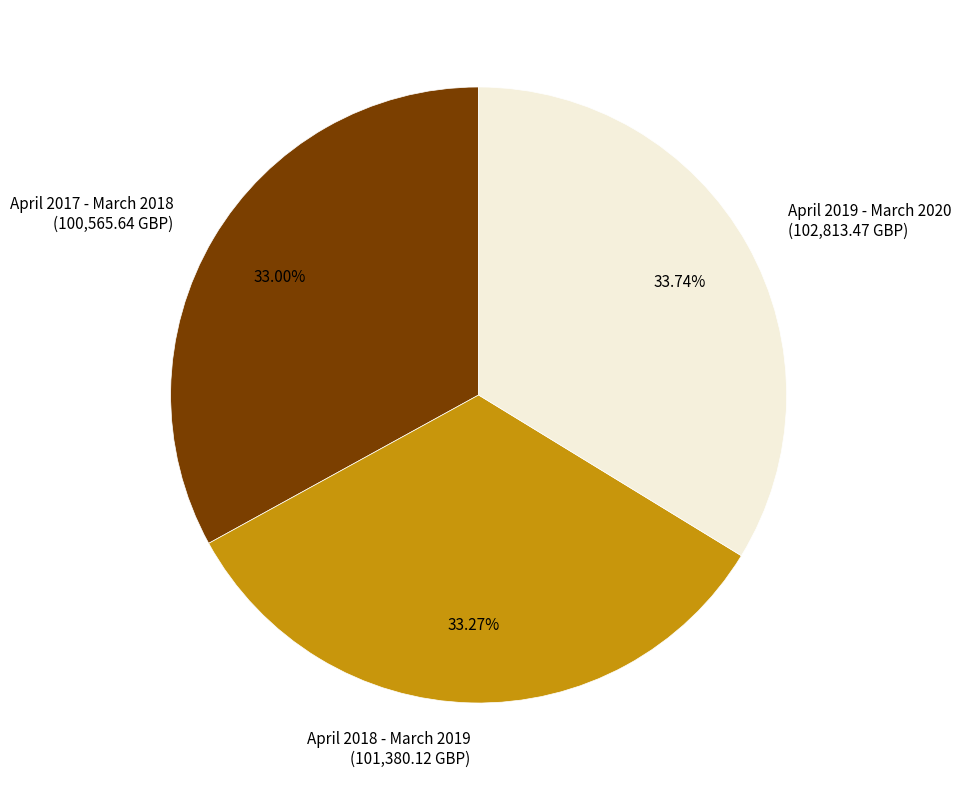

Combined, do April 2019 - March 2020 and April 2018 - March 2019 account for over 50%?

Yes